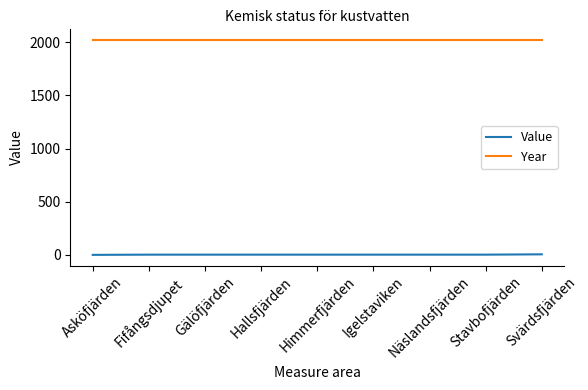

What is the maximum value shown in the chart?

2021